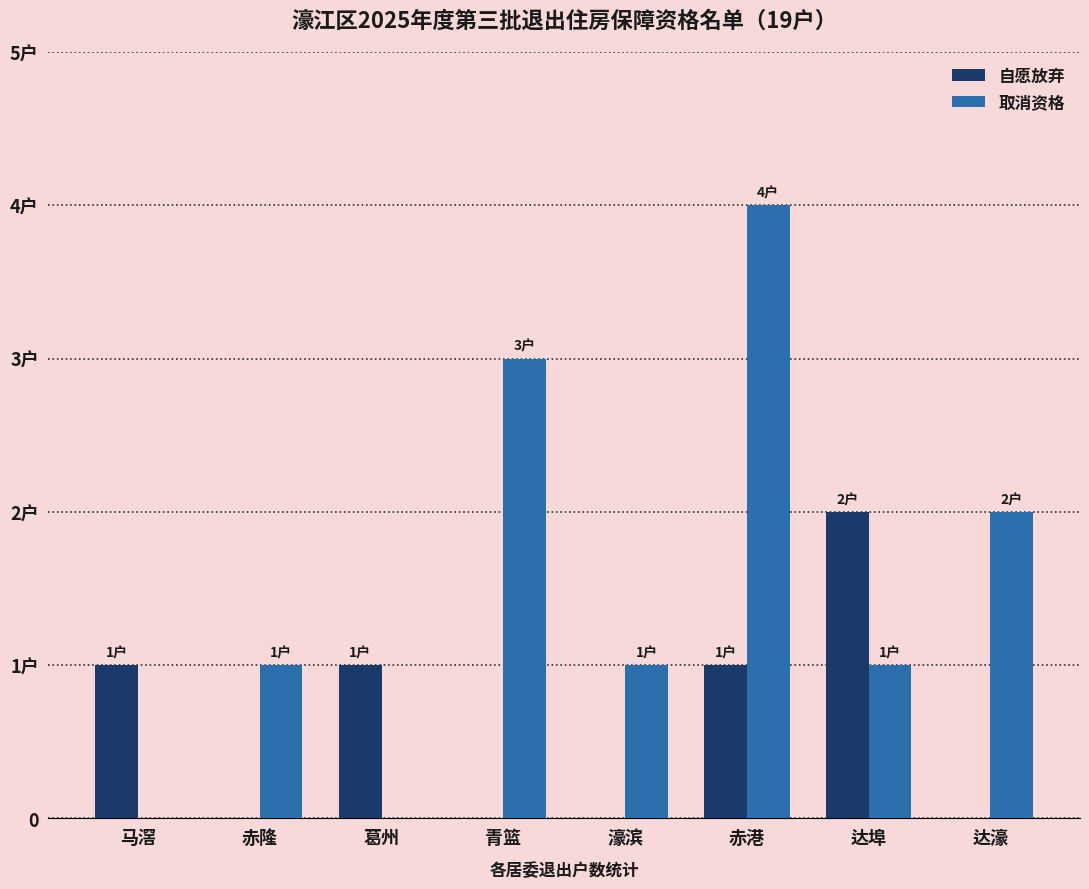

What is the total value across all series at 达埠?

3